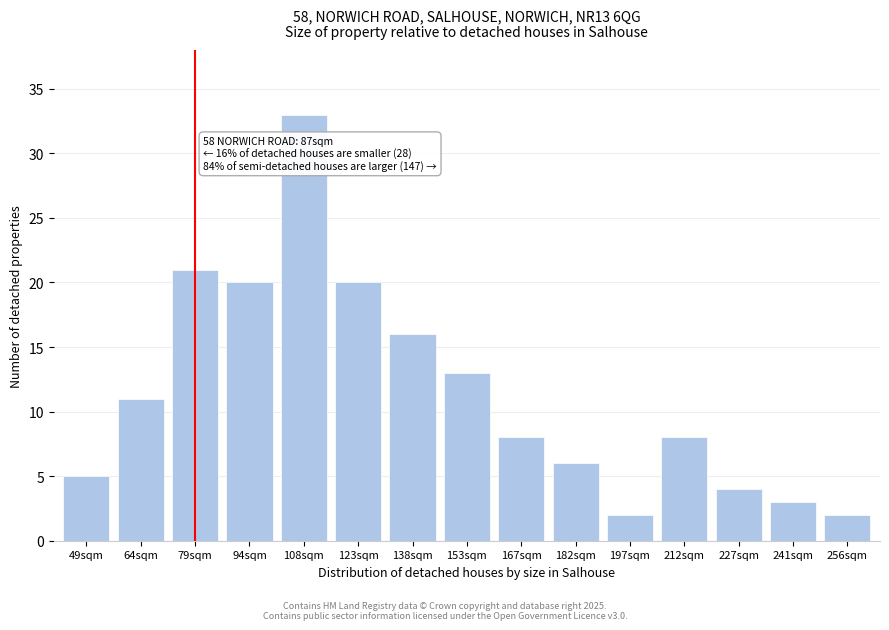

Reading left to right, what are all the values shown in this chart?

5	11	21	20	33	20	16	13	8	6	2	8	4	3	2